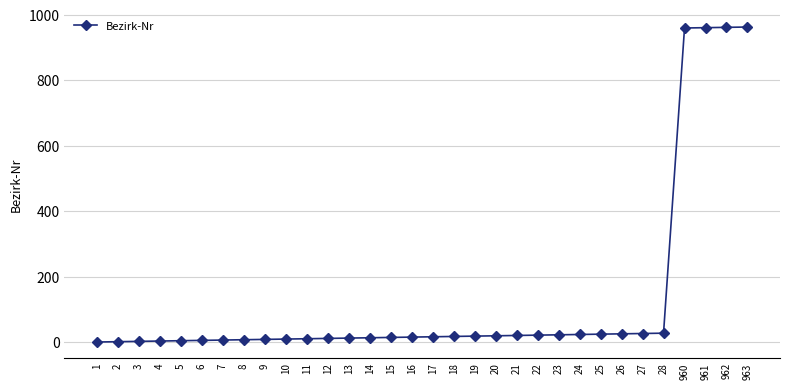

How many lines are shown in the chart?

1